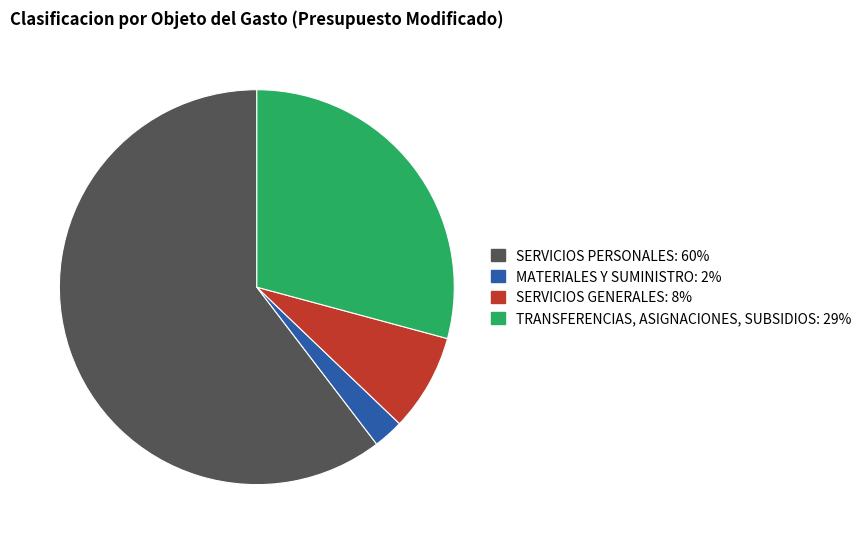

What is the ratio of the value at SERVICIOS GENERALES to the value at MATERIALES Y SUMINISTRO?

3.2